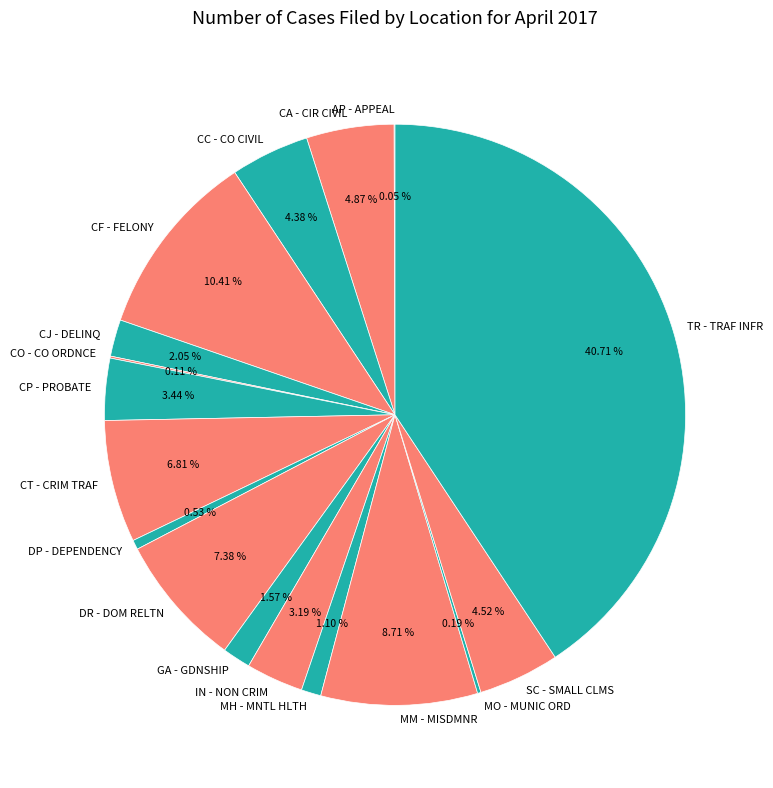

To the nearest percent, what is the difference between the largest and smallest slice percentages?

41%